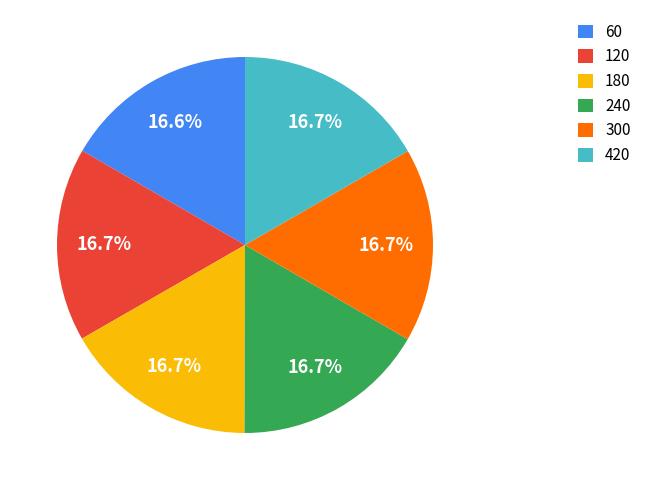

How much of the chart is everything except 120?

83.3%